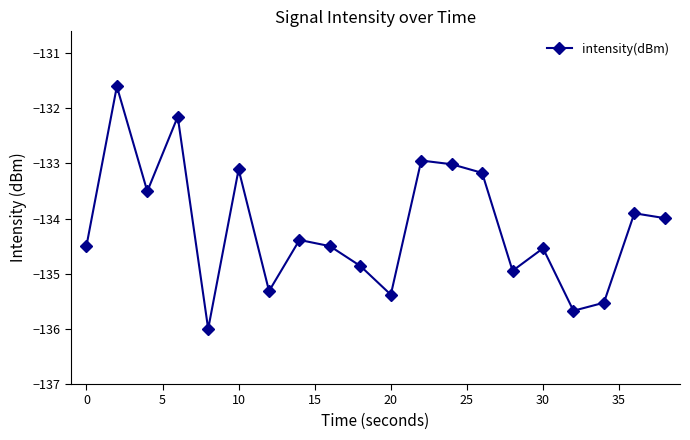

What is the difference between the maximum and second lowest values?

4.1